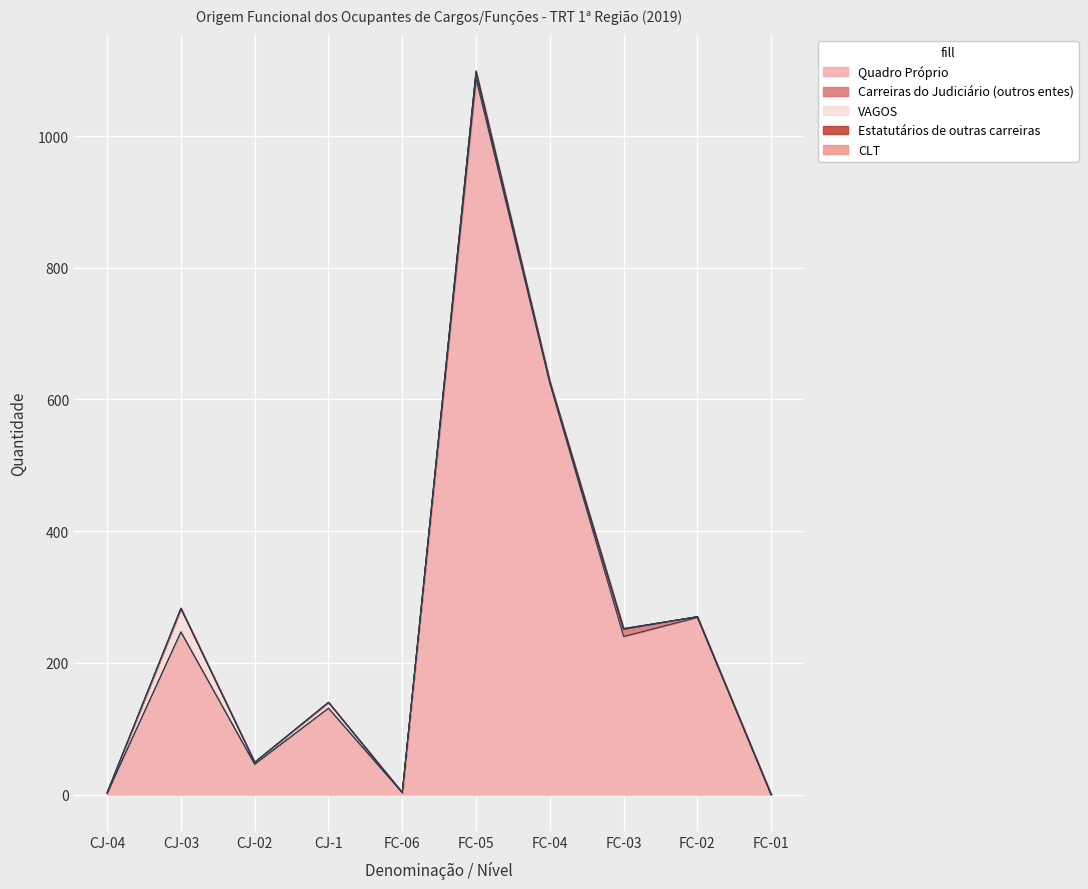

Count the number of categories in the chart.

10